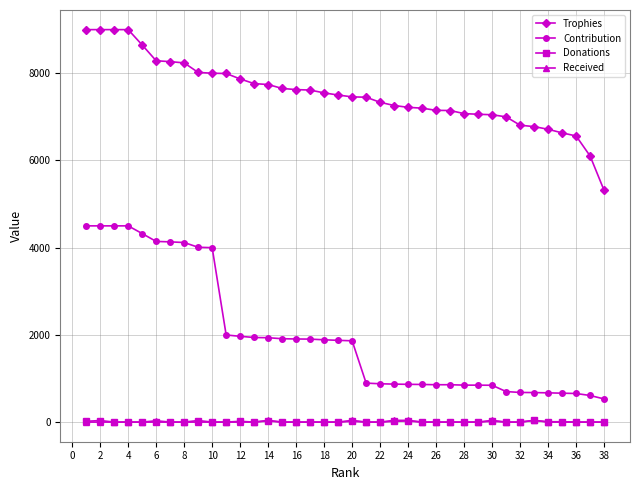

How many lines are shown in the chart?

4